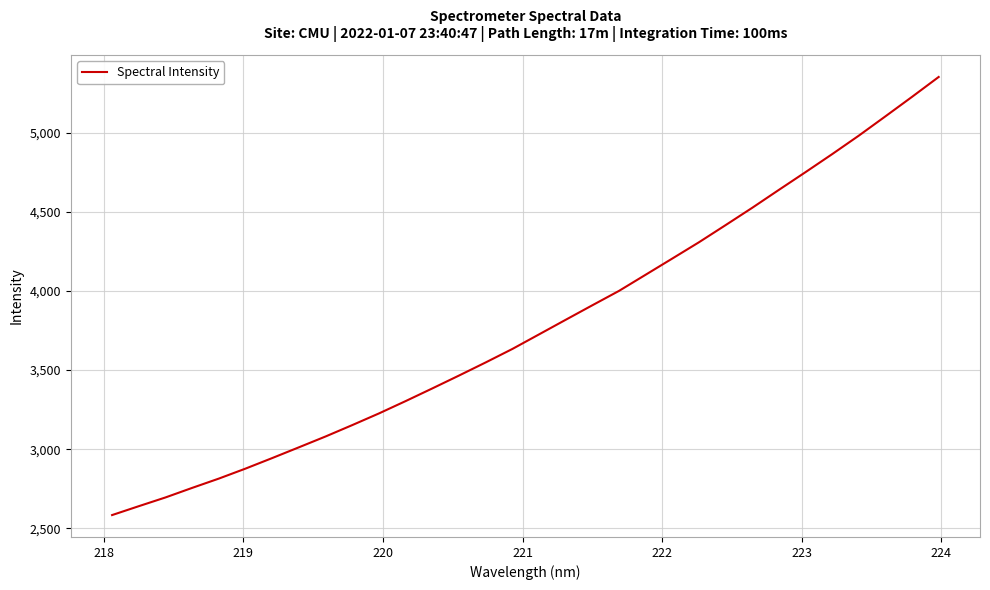

Is this an area chart (filled region under the line)?

No